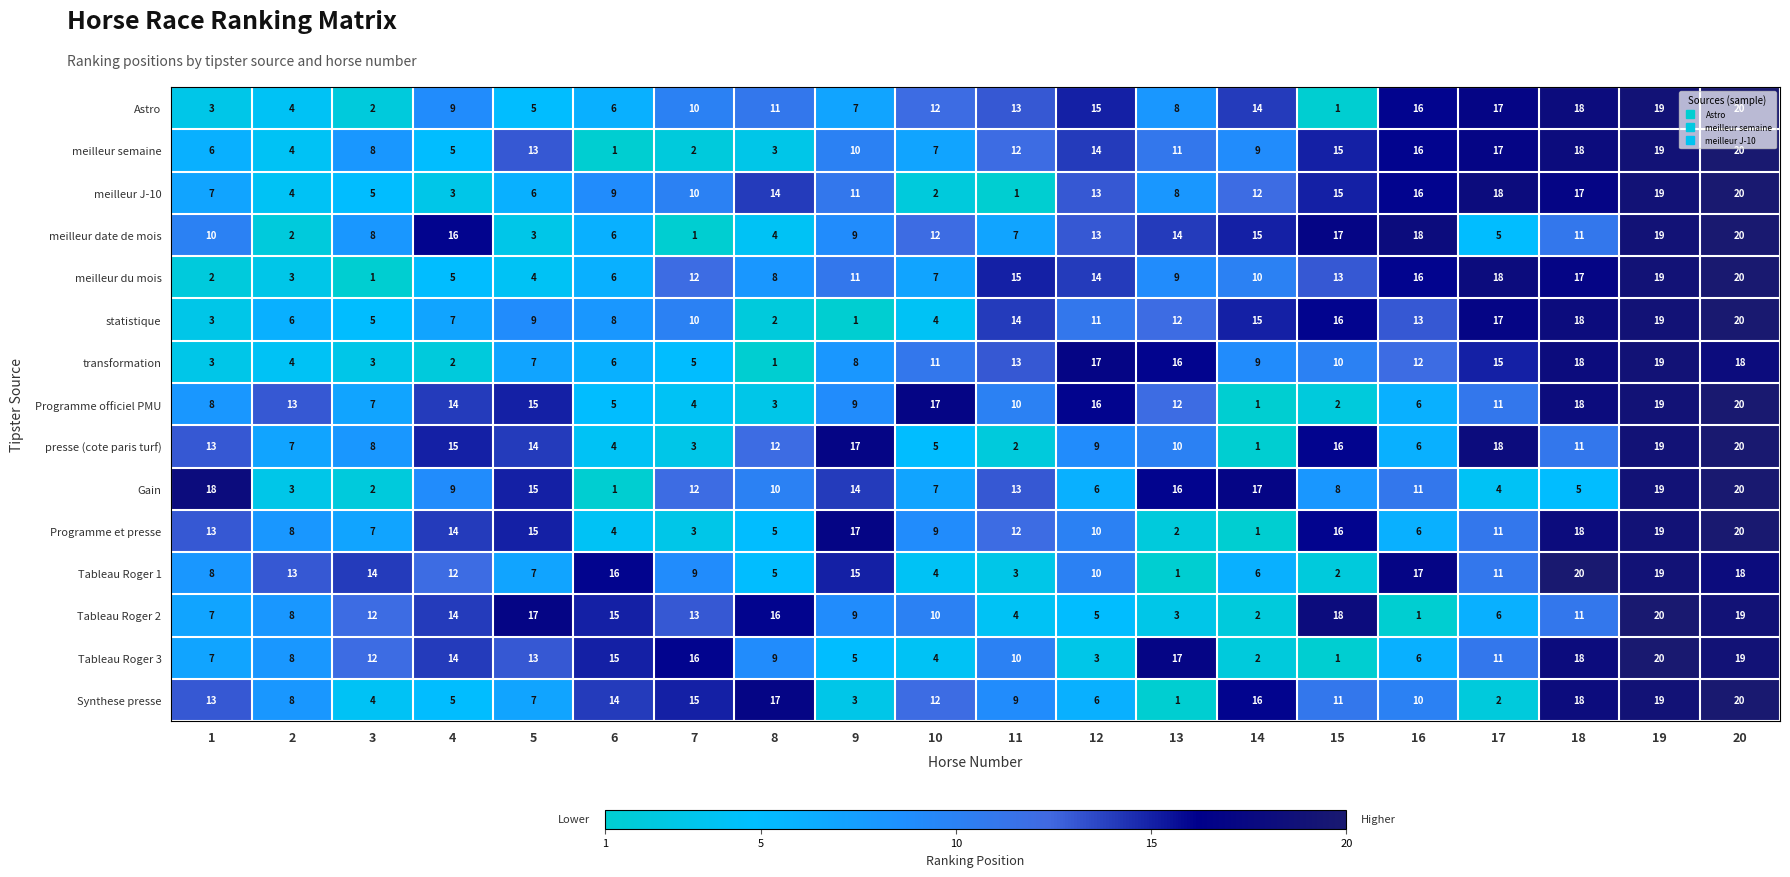

The Tableau Roger 3 series shows 3 at 12. True or false?

True